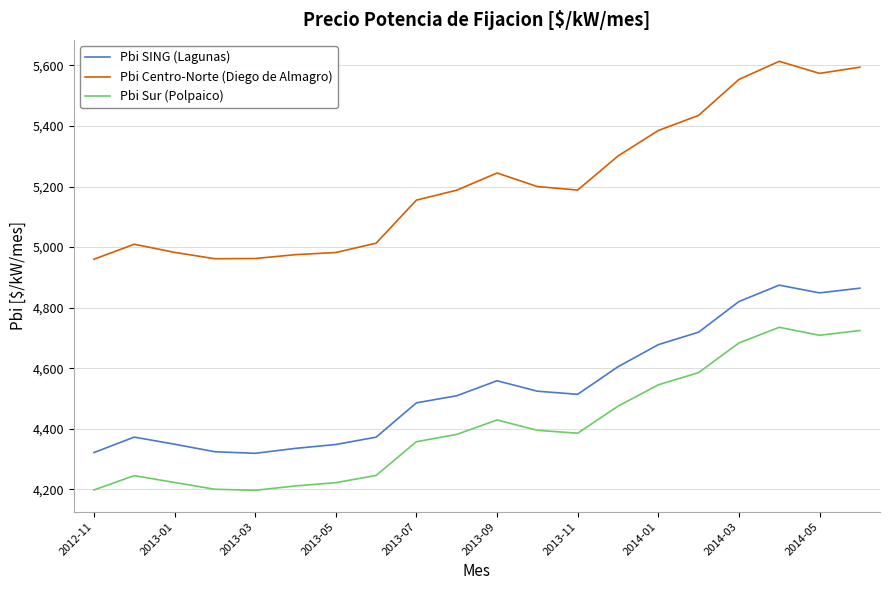

What is the difference between the maximum and minimum values in the Pbi Sur (Polpaico) series?

538.3